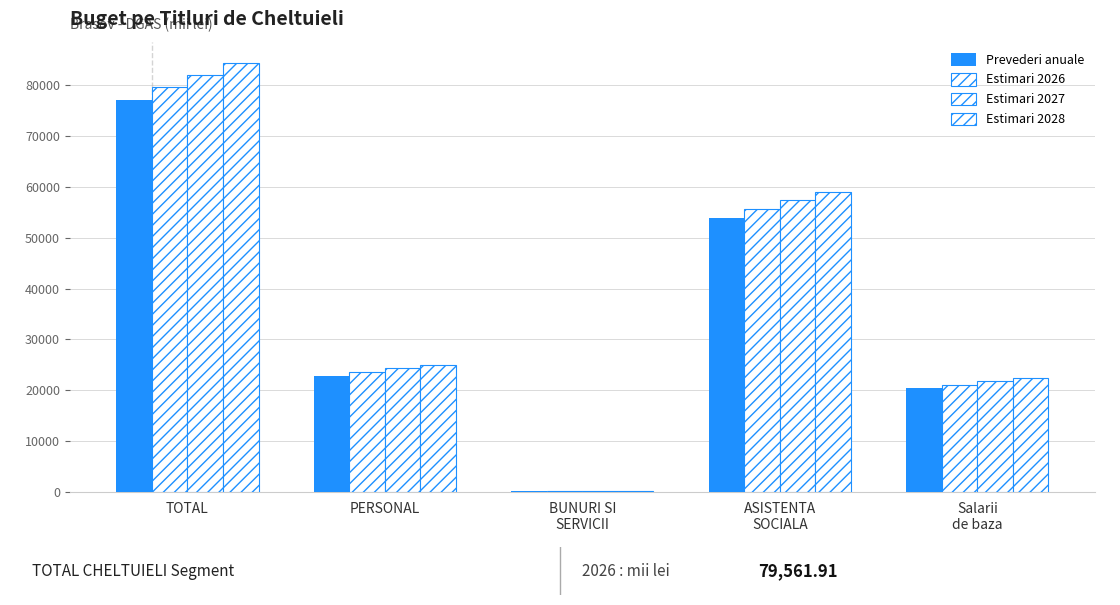

How many data points does each series have?

5